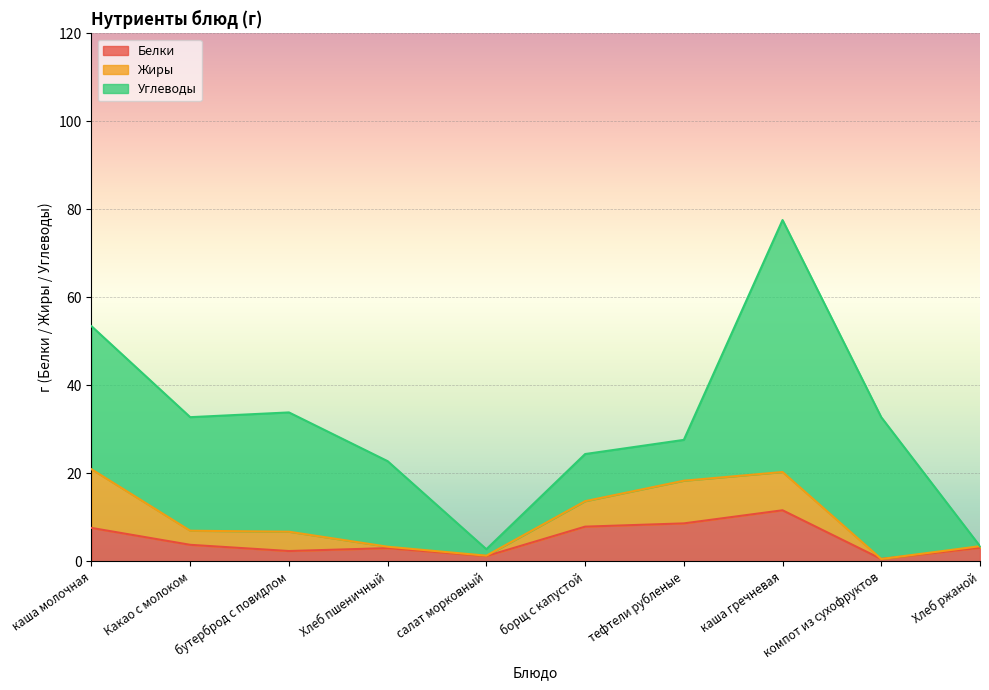

Reading left to right, what are all the values shown in this chart?

Белки: 7.6	3.8	2.4	3.0	1.2	7.9	8.7	11.6	0.6	3.1
Жиры: 13.3	3.2	4.4	0.3	0.1	5.8	9.7	8.7	0.0	0.4
Углеводы: 32.5	25.8	27.1	19.4	1.5	10.7	9.3	57.3	32.2	0.0